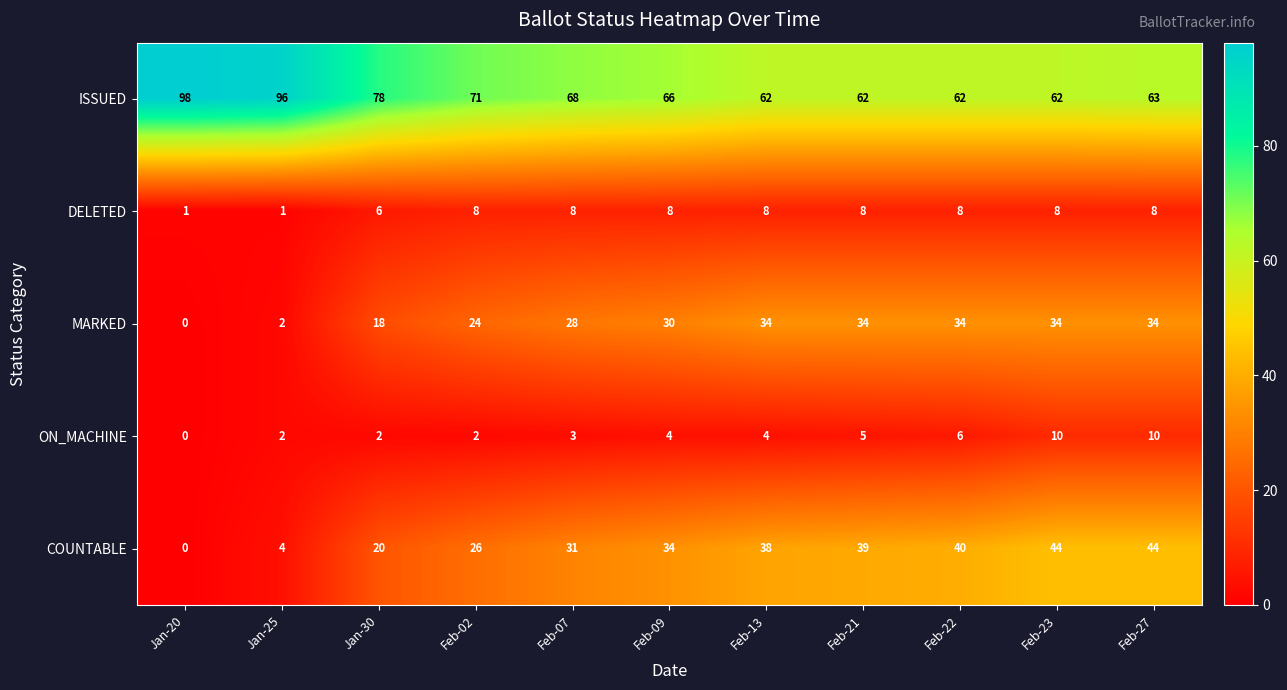

At which category is the sum across all series the highest?

Feb-27